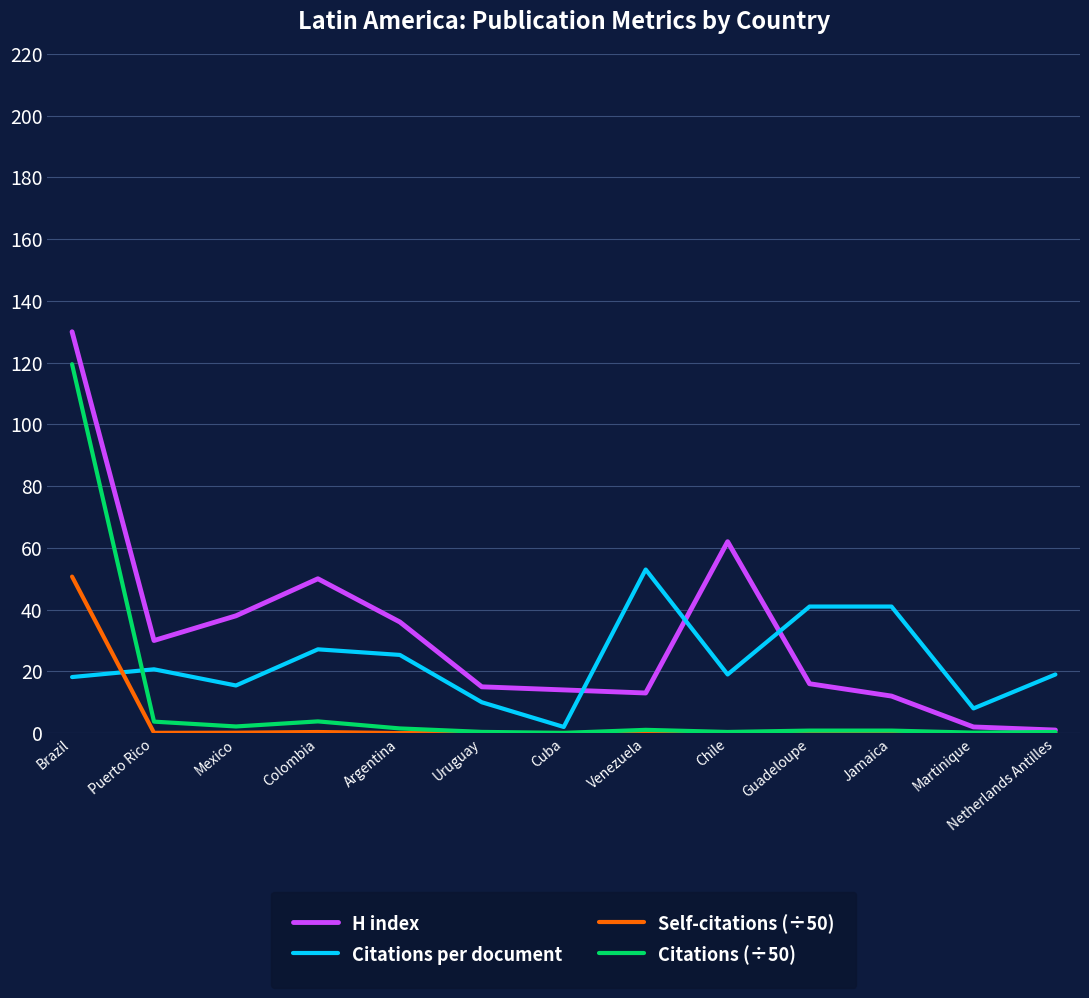

Is the value of Citations per document at Colombia greater than the value of Self-citations (÷50) at Puerto Rico?

Yes